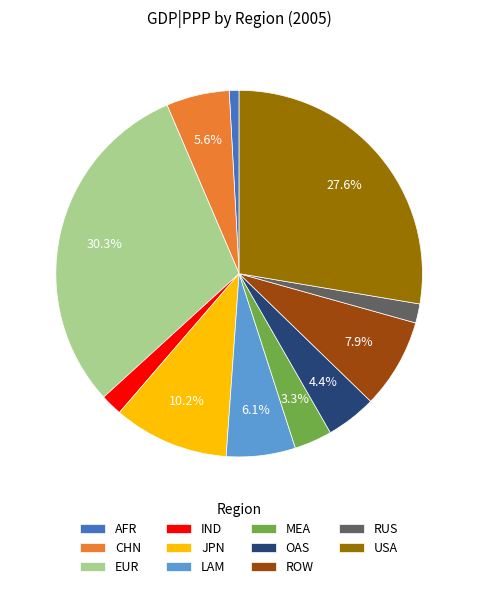

To the nearest percent, what is the difference between the largest and smallest slice percentages?

29%